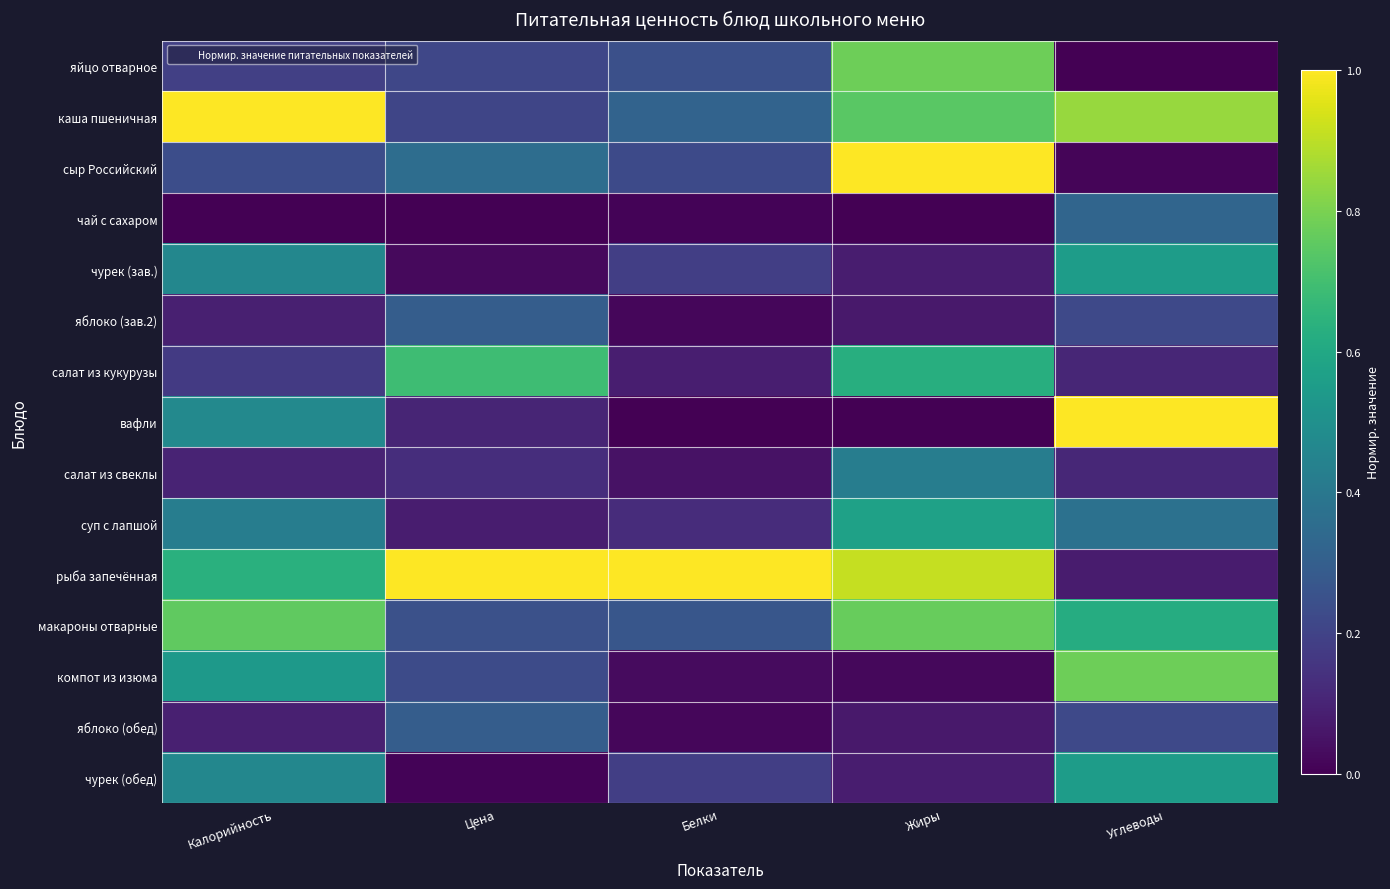

List the series in order of their peak value, lowest first.

яблоко (зав.2), яблоко (обед), чай с сахаром, салат из свеклы, чурек (зав.), чурек (обед), суп с лапшой, салат из кукурузы, макароны отварные, компот из изюма, яйцо отварное, каша пшеничная, сыр Российский, вафли, рыба запечённая